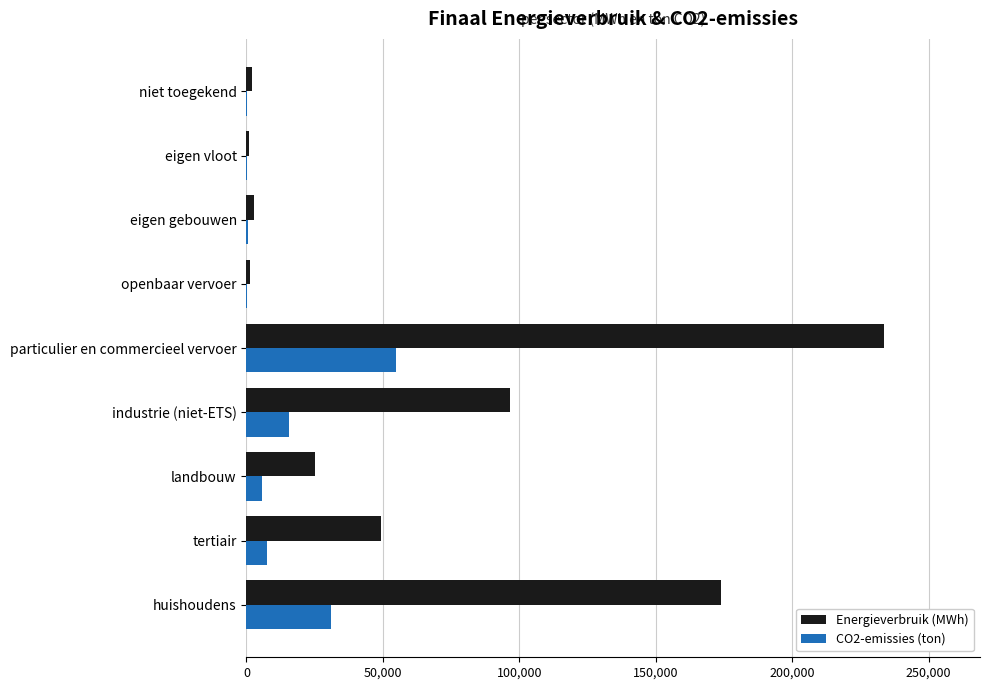

What value does the Energieverbruik (MWh) series have at particulier en commercieel vervoer?

233789.6